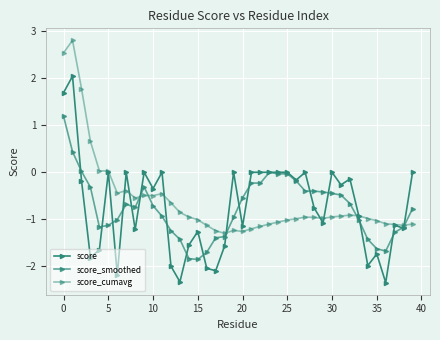

True or false: score_cumavg and score_smoothed cross at least once.

True